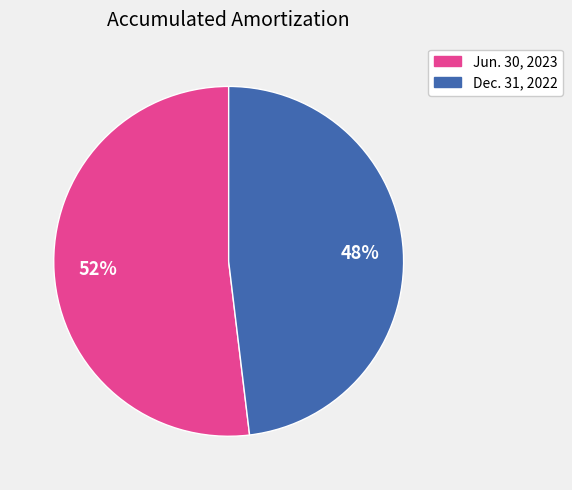

What percentage is the Dec. 31, 2022 slice, to the nearest percent?

48%